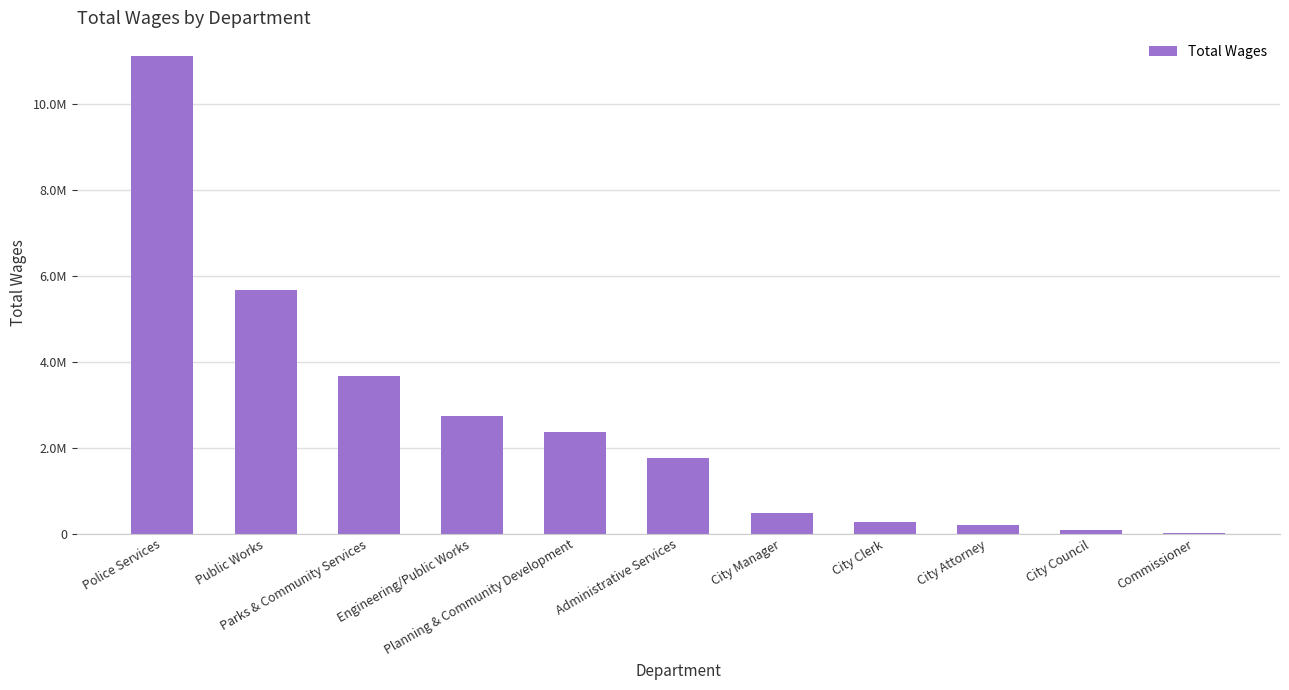

Are the bars horizontal?

No